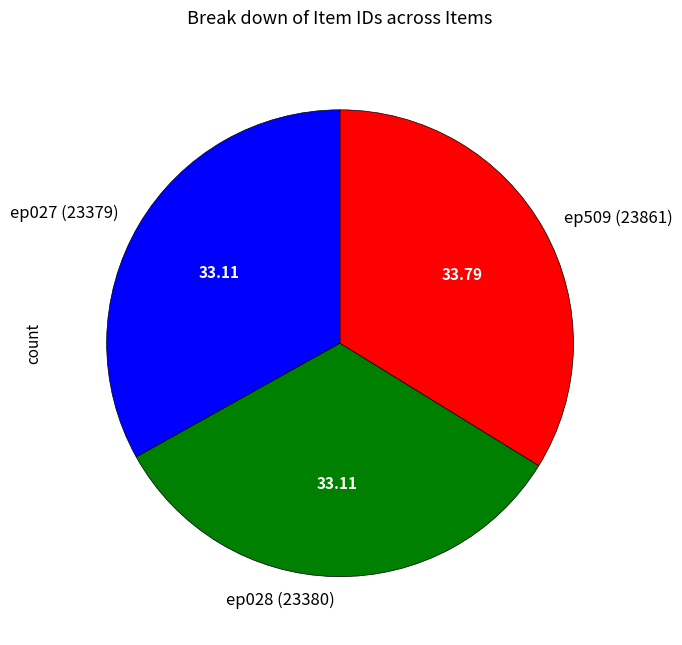

Which has a higher value, ep028 (23380) or ep509 (23861)?

ep509 (23861)